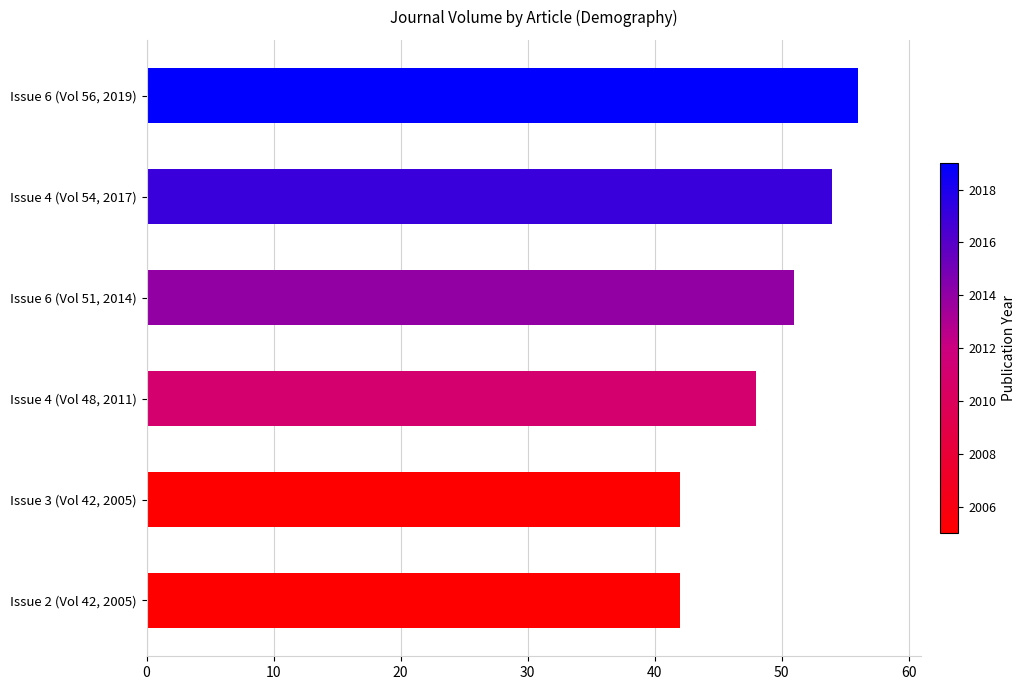

Where is the data nearest to the value 49?

Issue 4 (Vol 48, 2011)